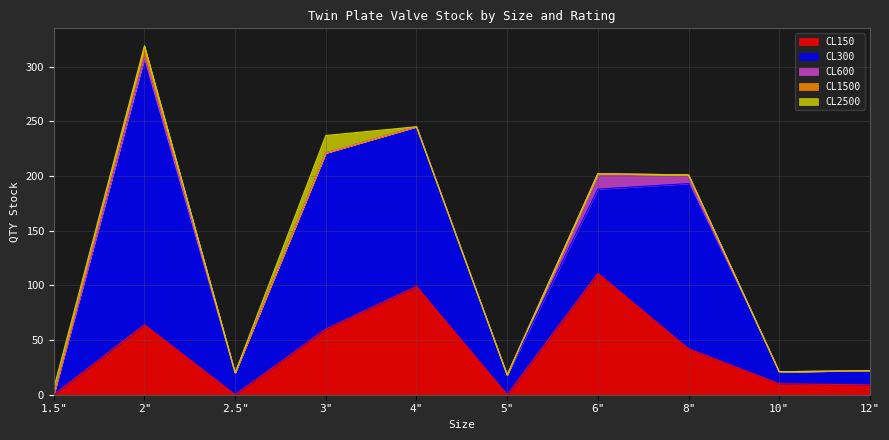

Reading right to left, list all the values displayed in this chart.

CL150: 9	10	42	111	0	99	60	0	64	0
CL300: 13	11	151	77	18	146	161	20	244	0
CL600: 0	0	8	14	0	0	0	0	0	0
CL1500: 0	0	0	0	0	0	0	0	10	0
CL2500: 0	0	0	0	0	0	16	0	1	6